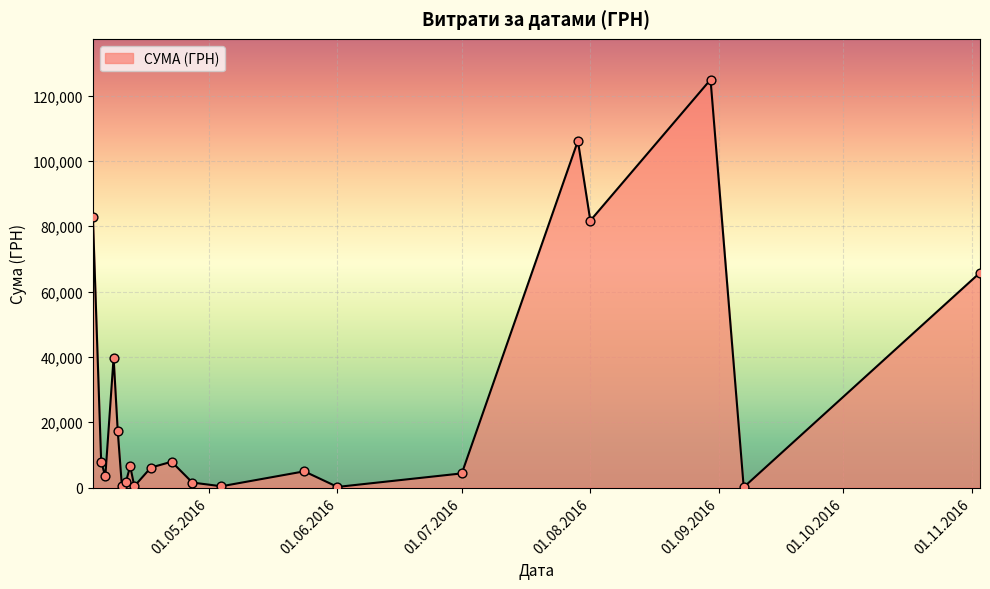

What is the maximum value shown in the chart?

124904.8